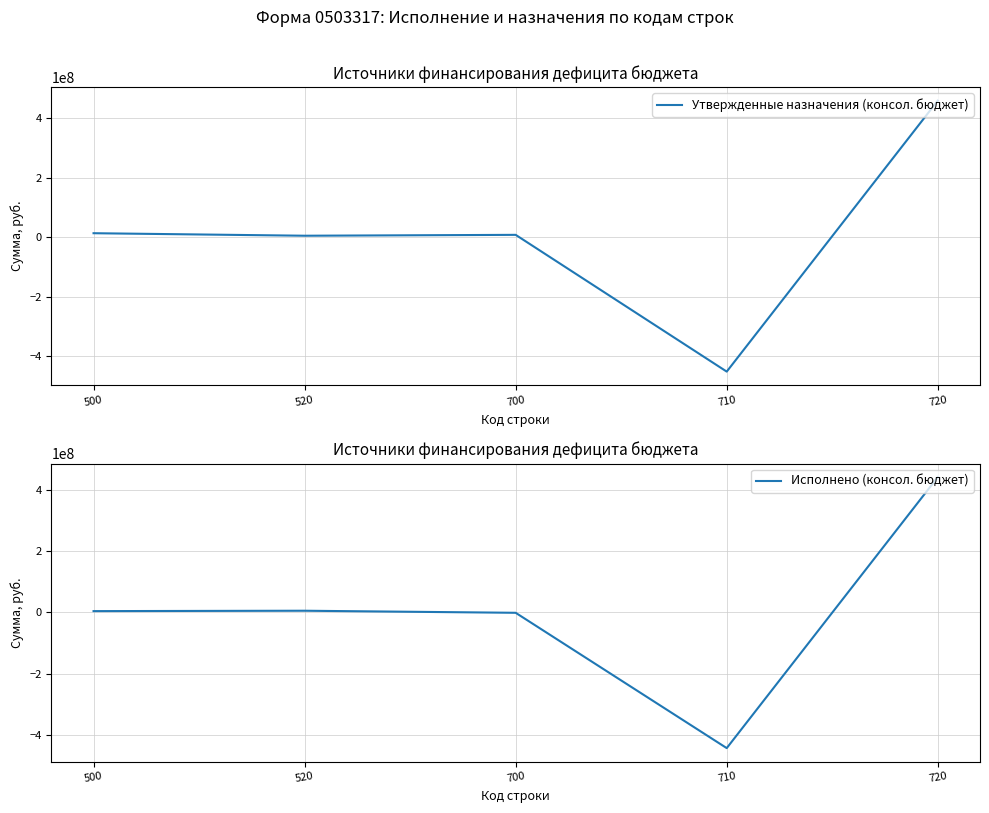

Reading right to left, transcribe all the data shown in this chart.

Утвержденные назначения (консол. бюджет): 720=459581027.5	710=-451131227.5	700=8449800.0	520=5500000.0	500=13949800.0
Исполнено (консол. бюджет): 720=442742923.8	710=-443998267.9	700=-1255344.1	520=5500000.0	500=4244655.9